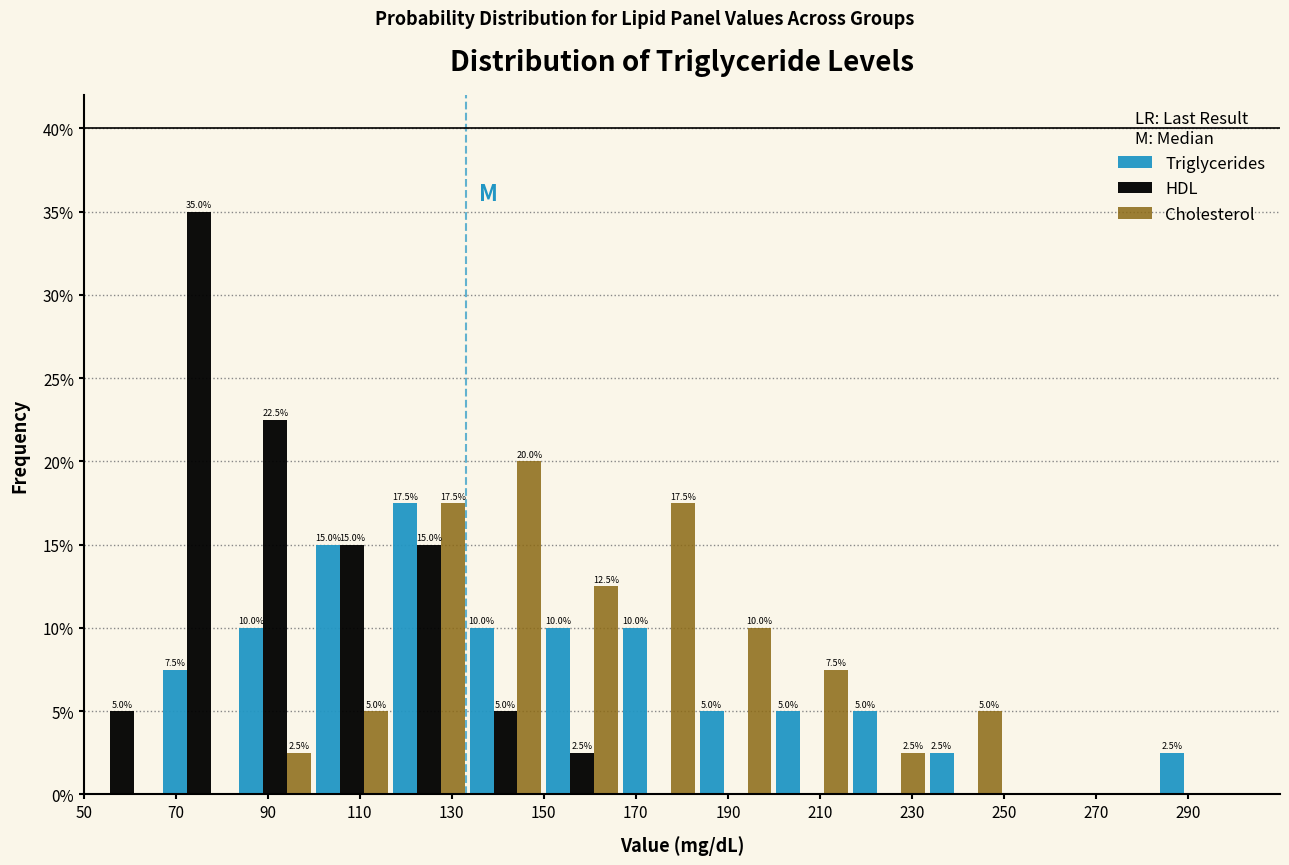

In the Triglycerides series, which range on the x-axis has the tallest bar?

116 to 134